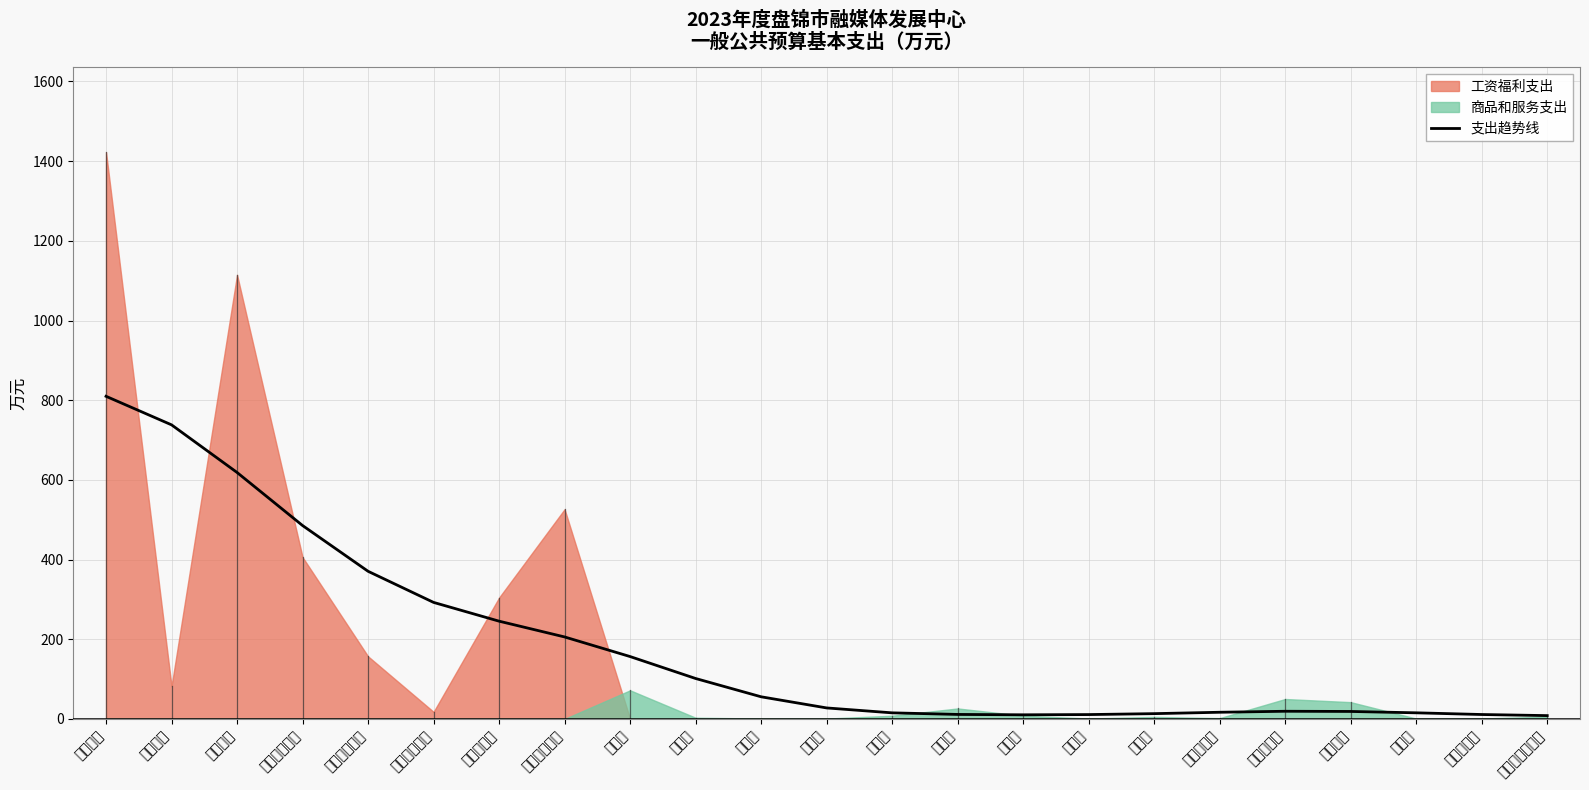

What is the ratio of the value at 委托业务费 to the value at 培训费?

1.5